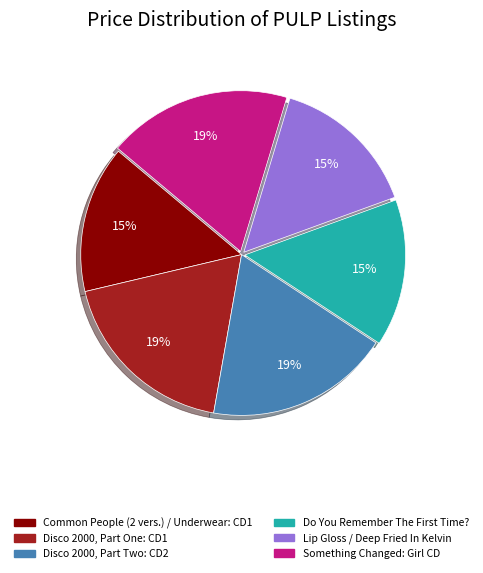

What is the ratio of the value at Disco 2000, Part Two: CD2 to the value at Something Changed: Girl CD?

1.0